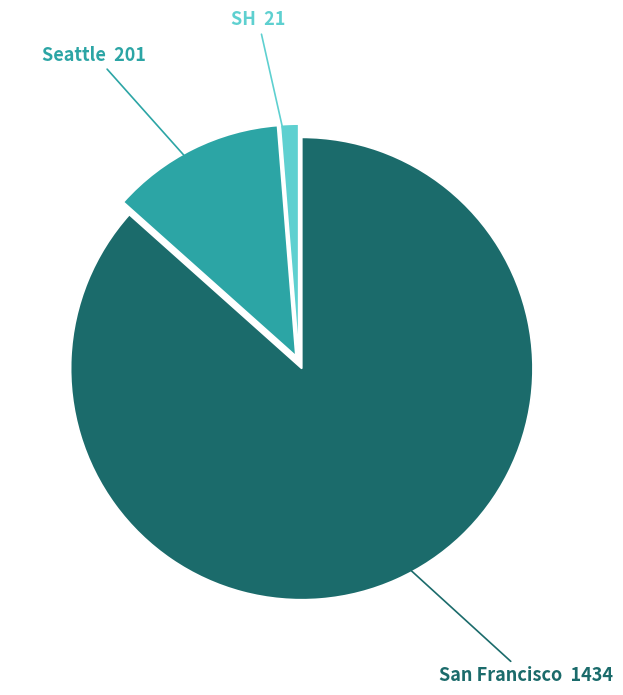

Is there any slice that represents more than half of the pie?

Yes